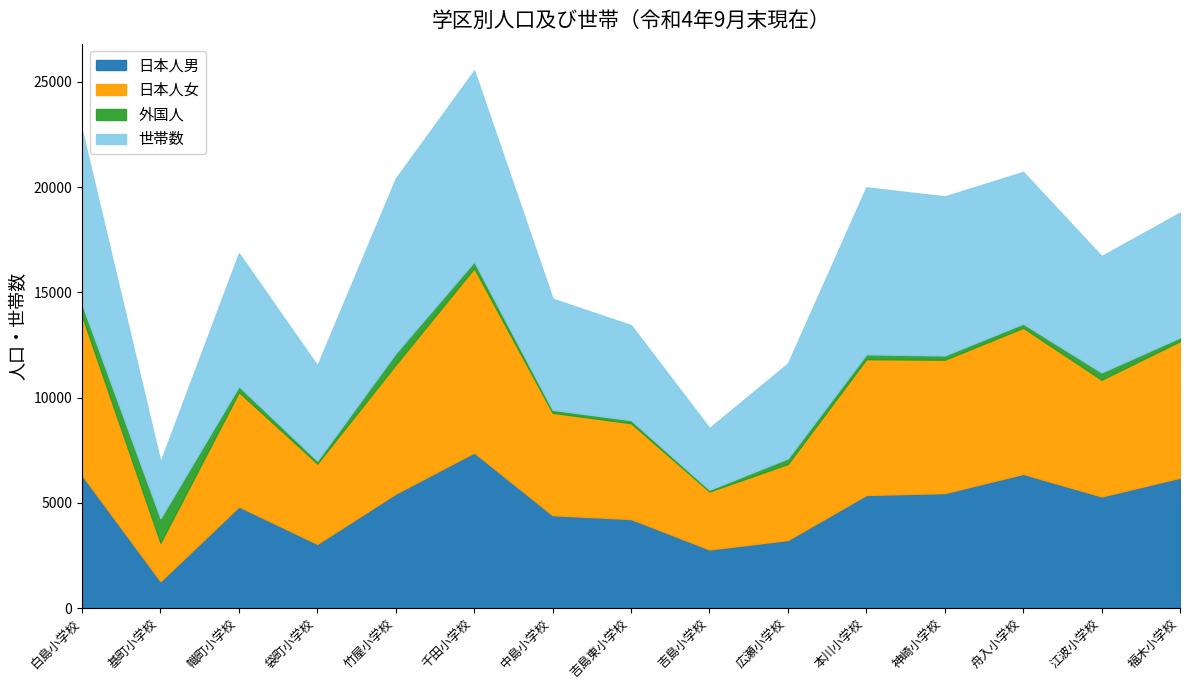

List the labels in order of 日本人男 value, smallest first.

基町小学校, 吉島小学校, 袋町小学校, 広瀬小学校, 吉島東小学校, 中島小学校, 幟町小学校, 江波小学校, 本川小学校, 竹屋小学校, 神崎小学校, 福木小学校, 白島小学校, 舟入小学校, 千田小学校